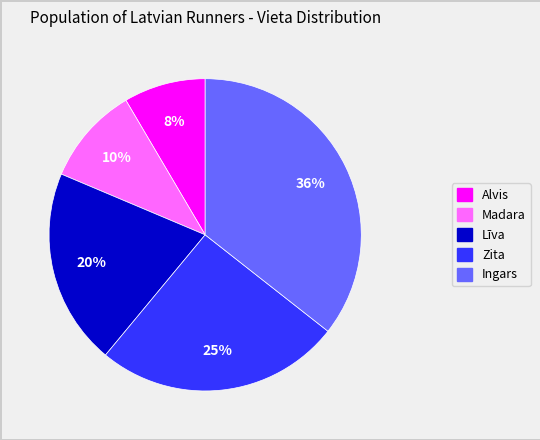

To the nearest percent, what is the average slice percentage?

20%